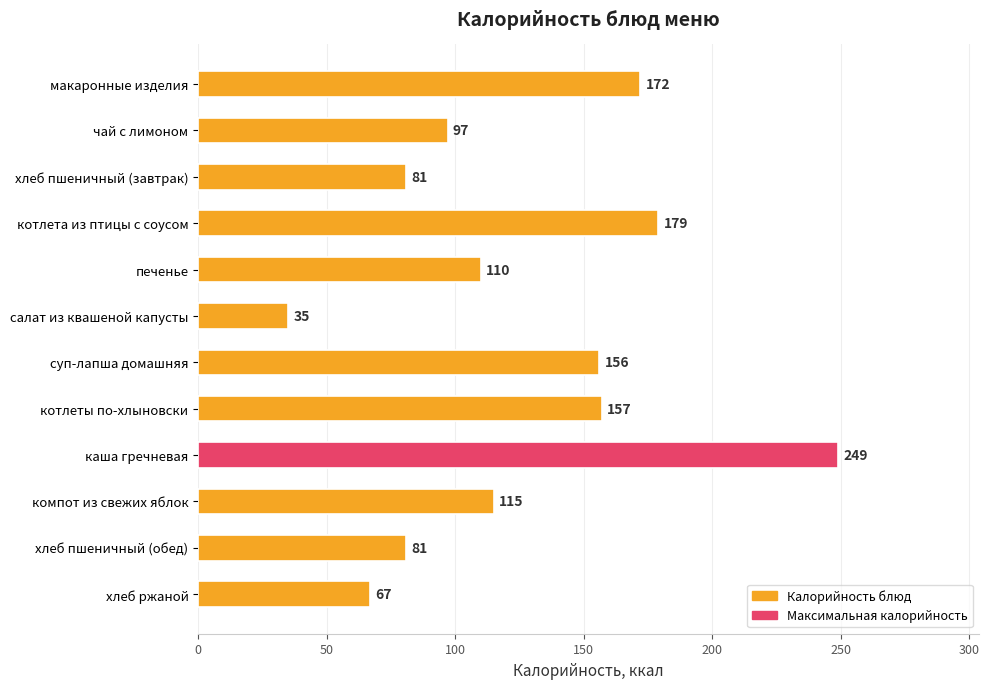

Does the chart contain any negative values?

No